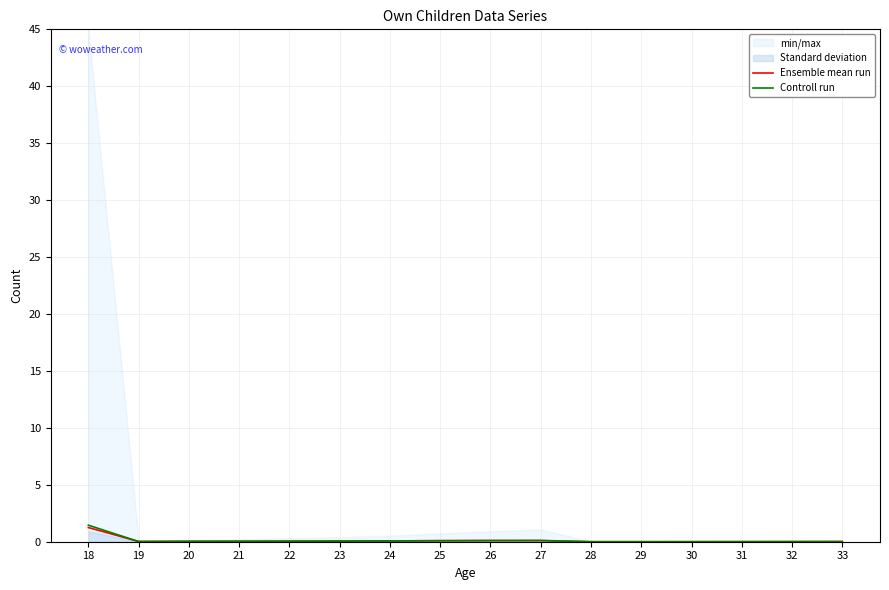

After their last crossing, which series has the higher values: Ensemble mean run or Controll run?

Controll run